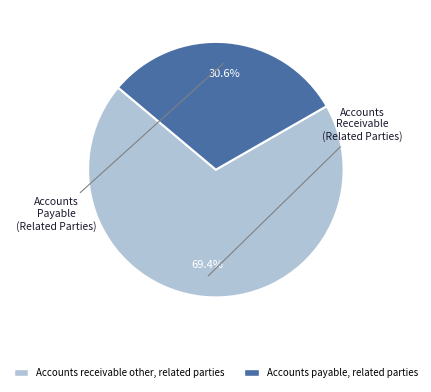

True or false: Accounts receivable other, related parties accounts for 79% of the total.

False